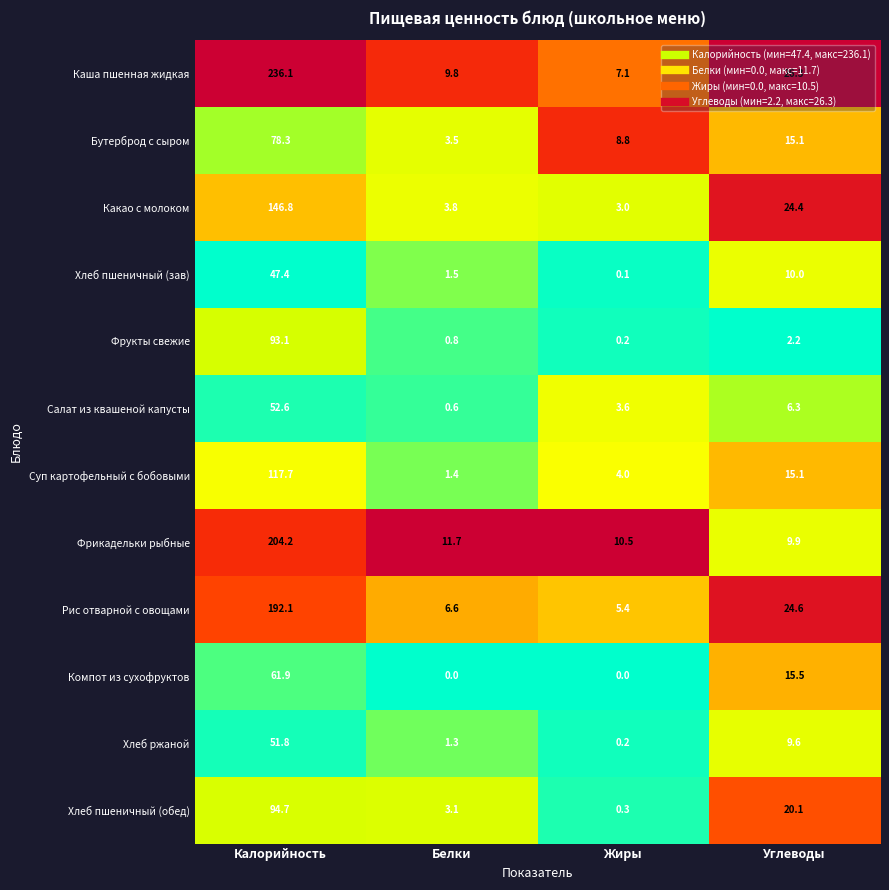

The value of Бутерброд с сыром at Жиры is 5.3. True or false?

False